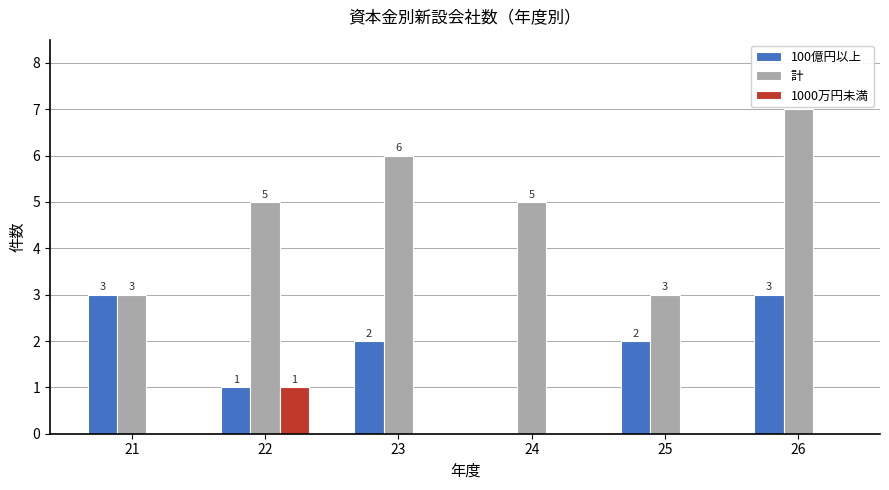

What is the sum of the 計 values at 25 and 21?

6